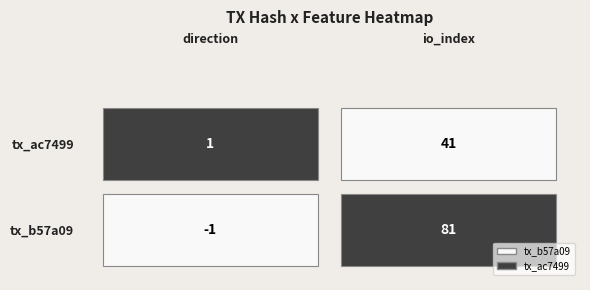

Read the b57a09b9989e99921e72562f0c6a3a2966c3fde value at direction.

-1